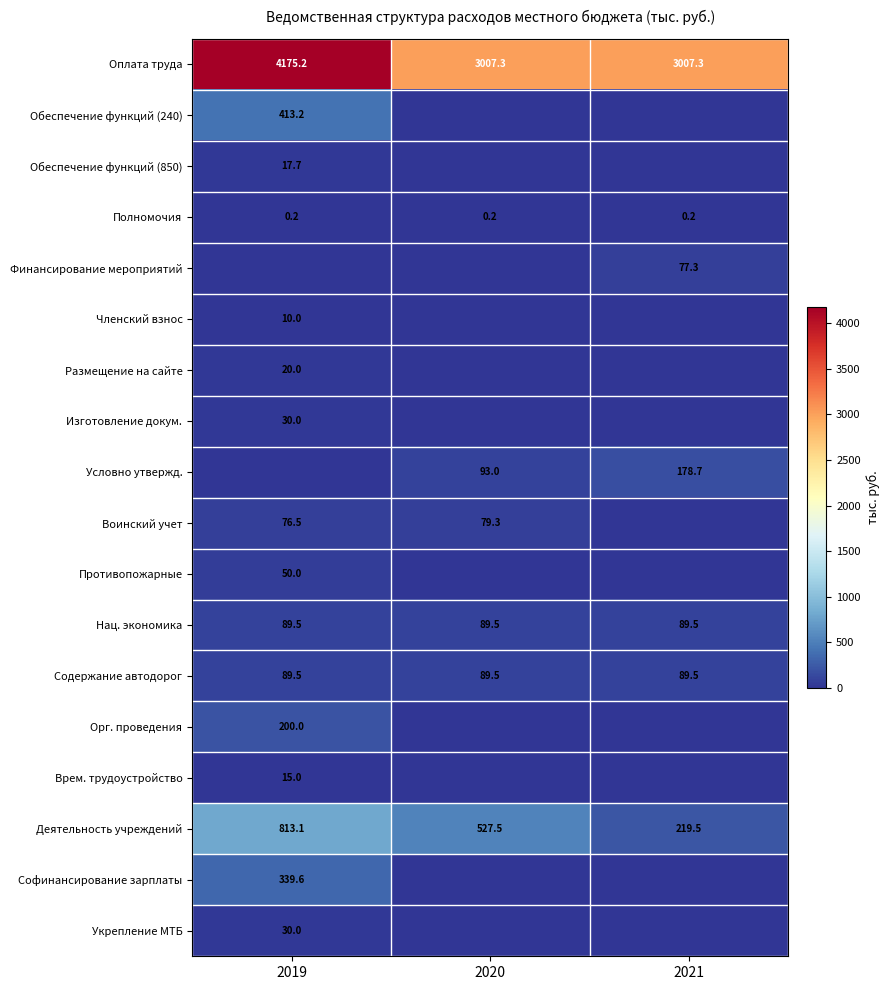

Which label corresponds to the largest value in the chart?

2019